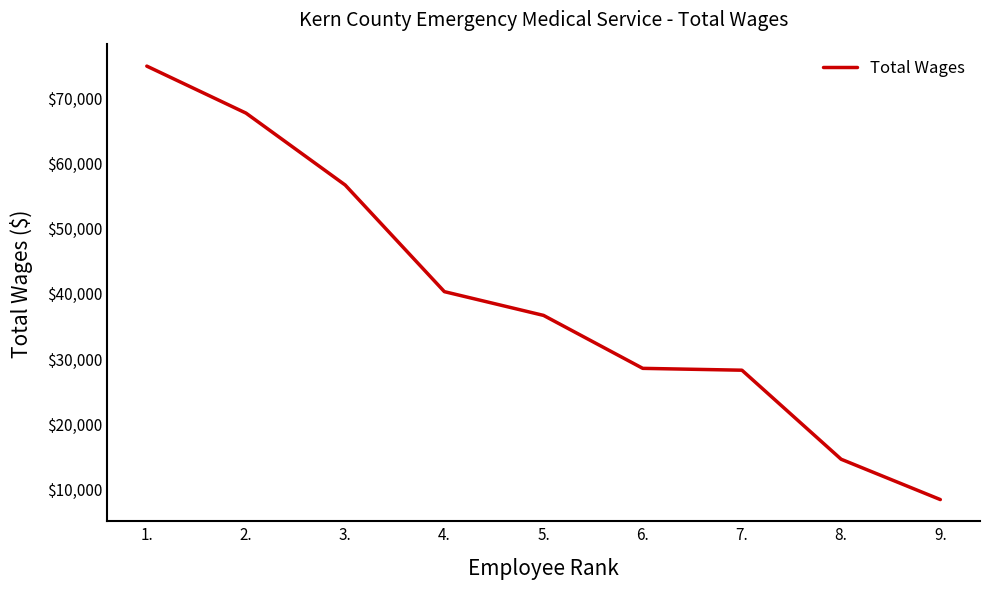

How many lines are shown in the chart?

1